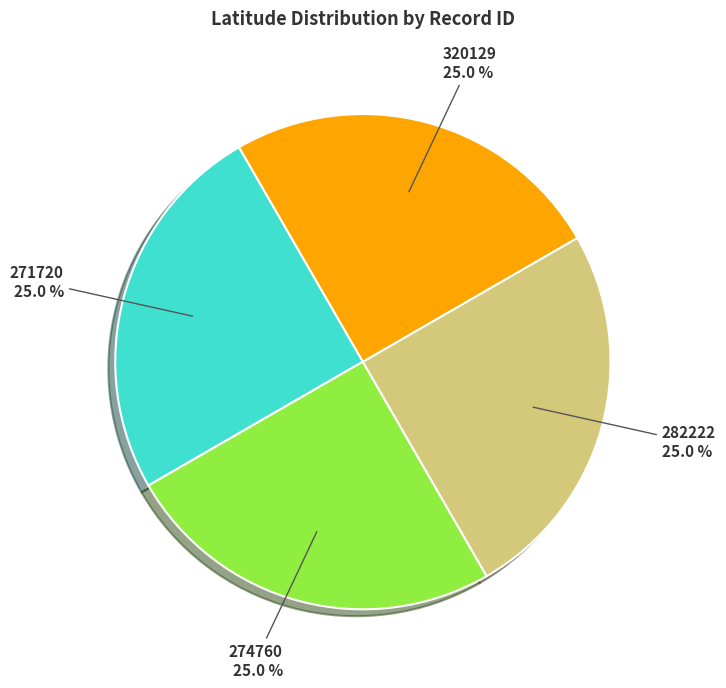

What is the ratio of the value at 274760 to the value at 282222?

1.0